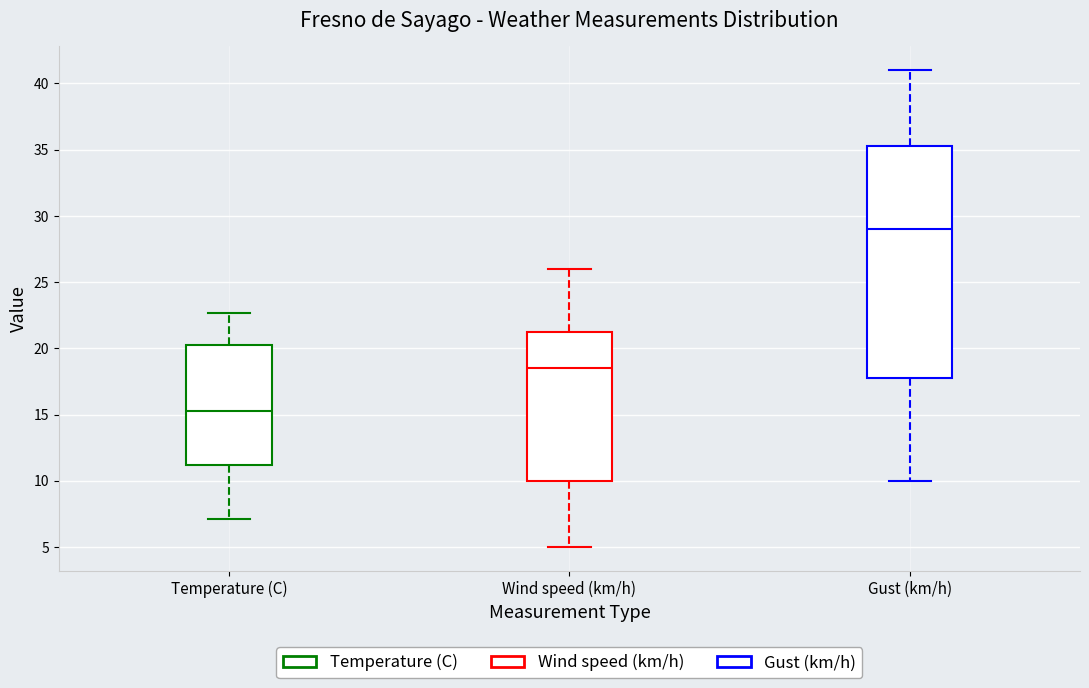

Which box is the tallest, from its lower edge to its upper edge?

Gust (km/h)